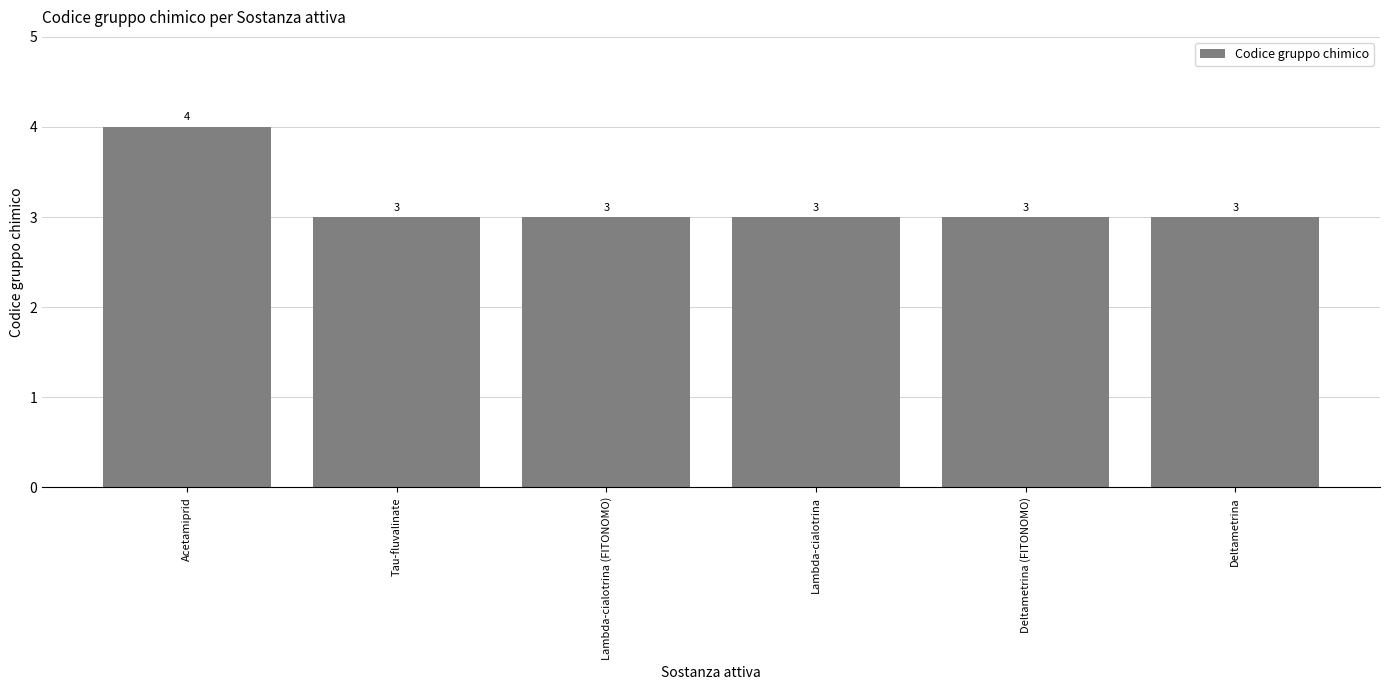

What is the value of the 3rd bar from the left?

3